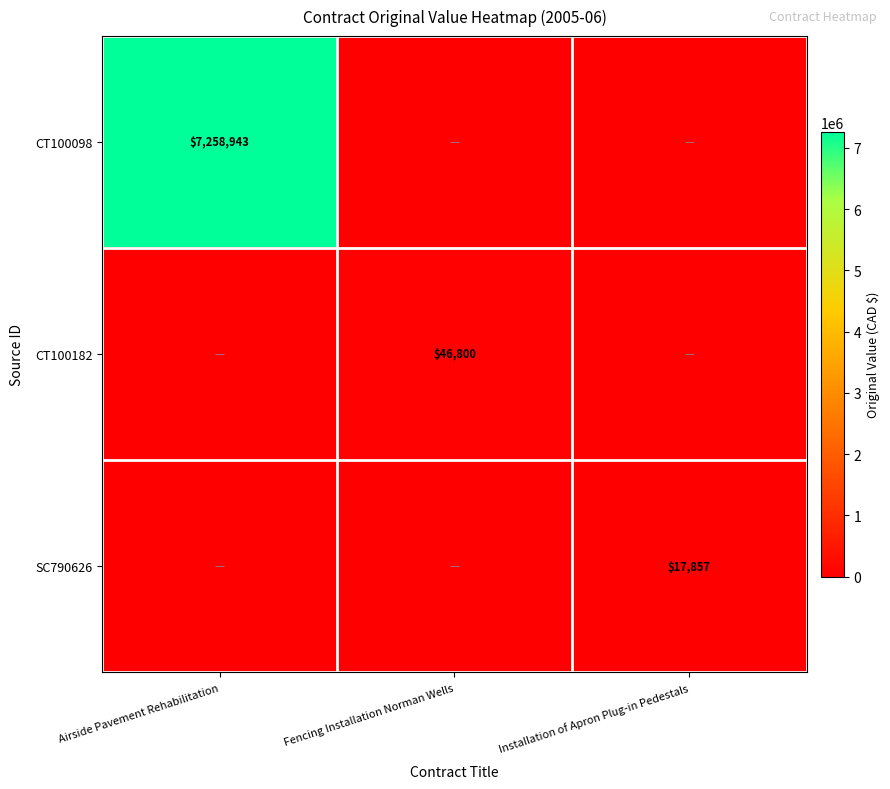

True or false: CT100182 has a value of 66027 at Fencing Installation Norman Wells.

False